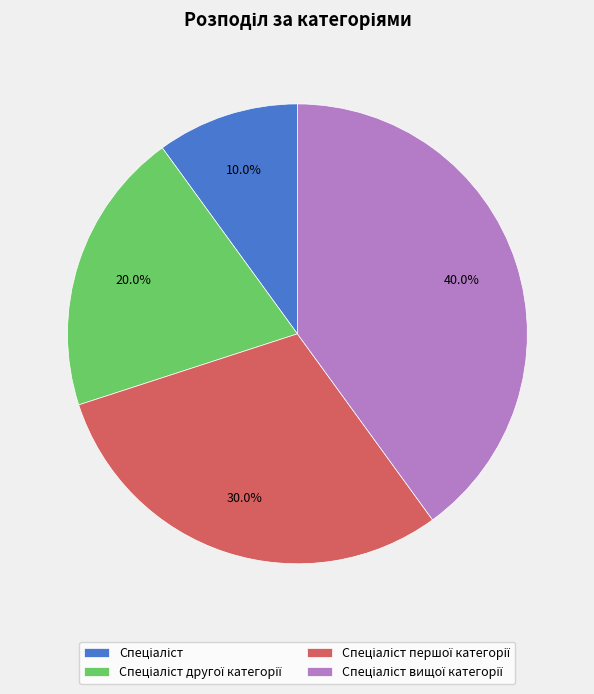

Is there any slice that represents more than half of the pie?

No